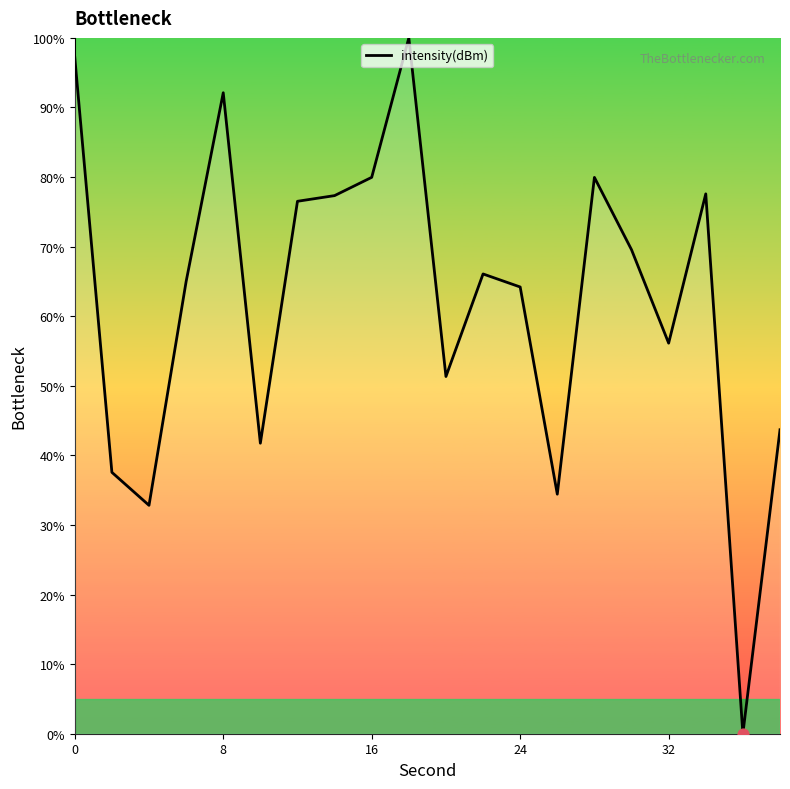

What is the difference between the maximum and minimum values?

100.0